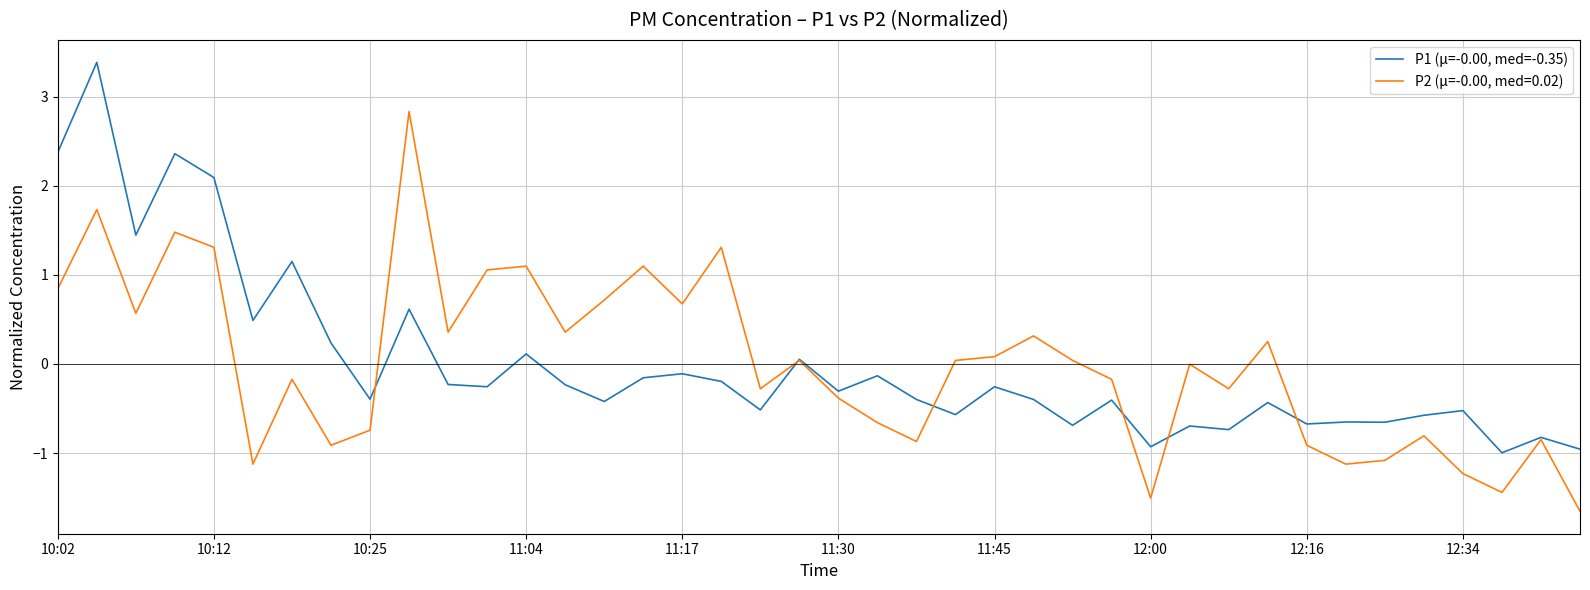

What is the maximum value for P2 (μ=-0.00, med=0.02)?

2.8